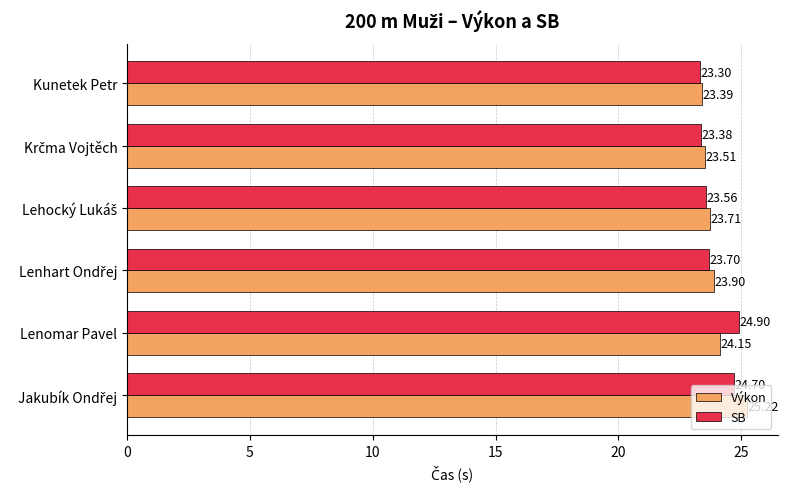

Count the number of data series in this chart.

2